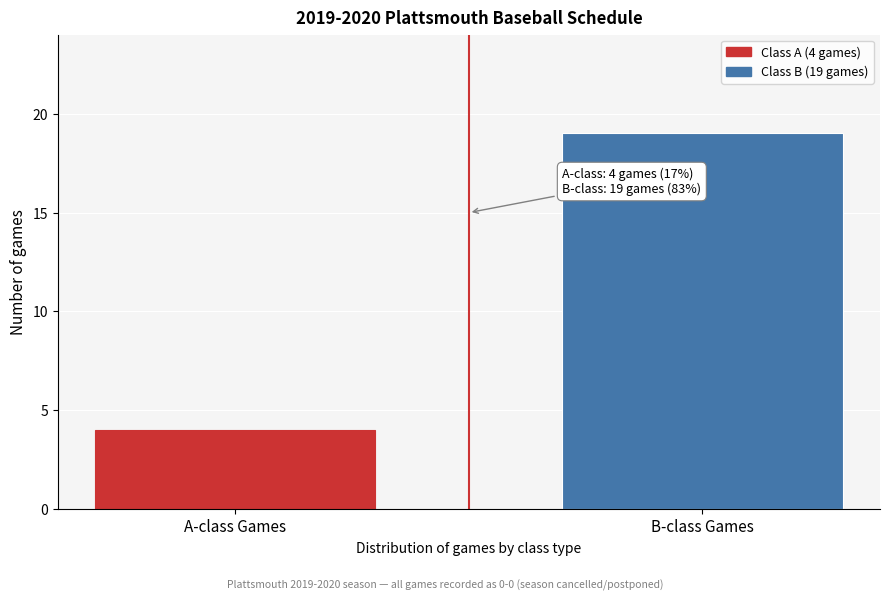

Reading left to right, what are all the values shown in this chart?

4	19